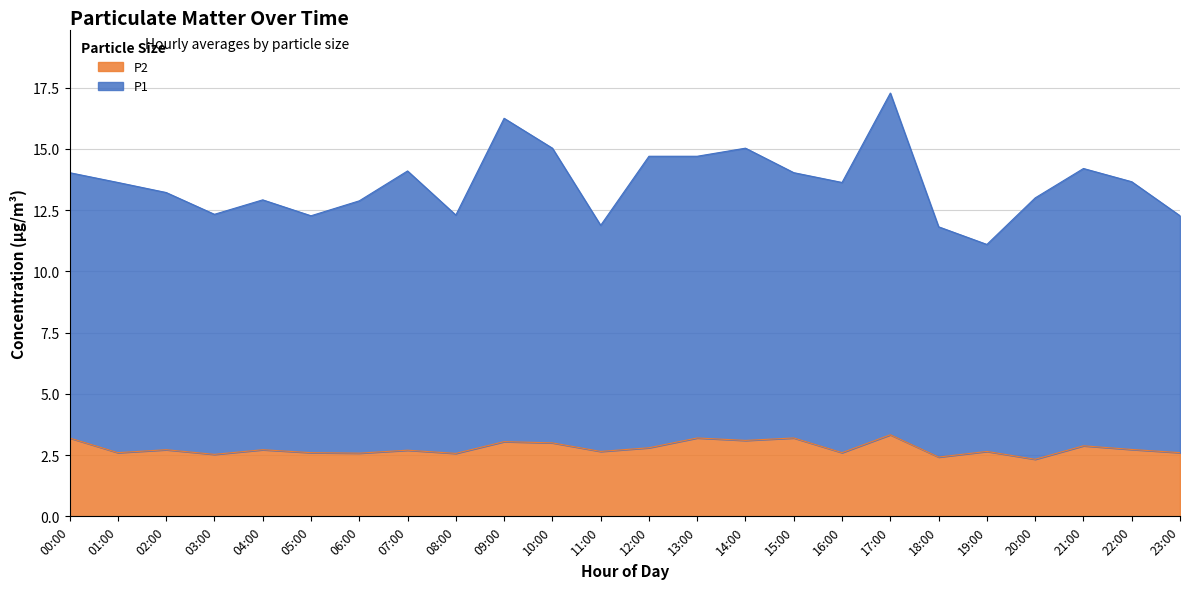

Does the chart display data point markers on the line(s)?

No